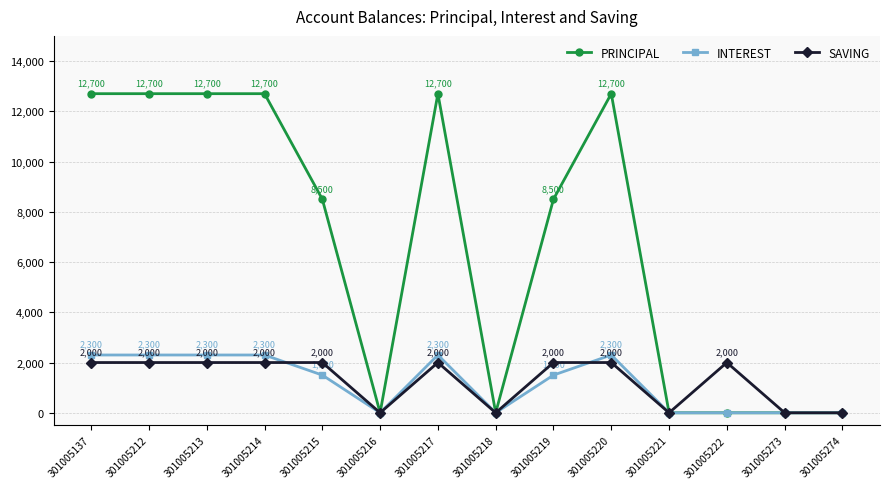

What is the value of the INTEREST point at the 4th from the left?

2300